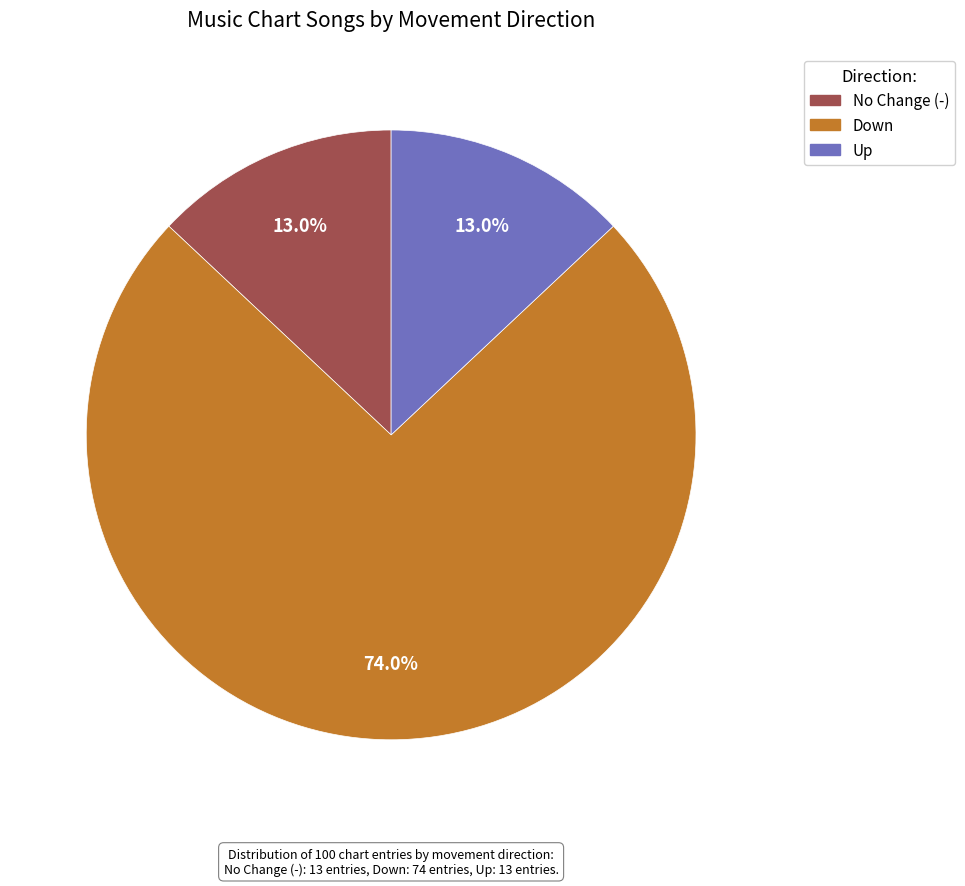

Which category has the biggest portion of the pie?

Down